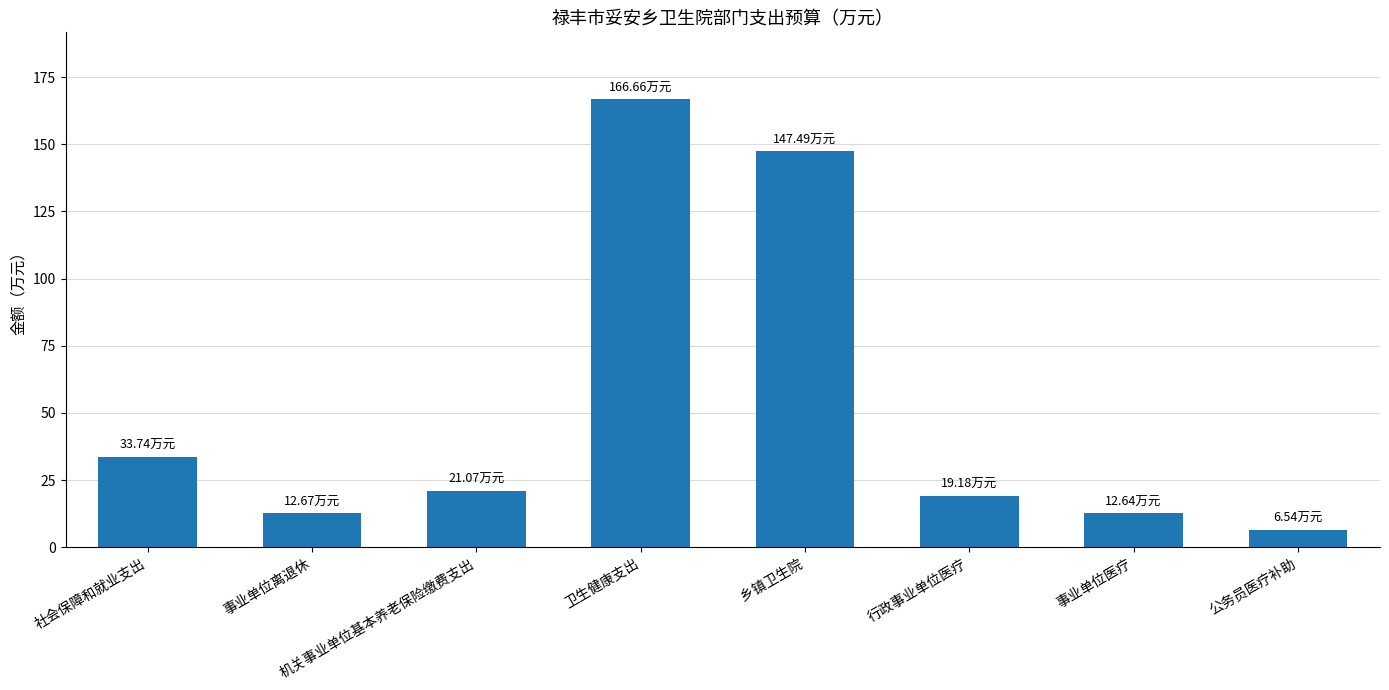

What is the ratio of the value at 公务员医疗补助 to the value at 行政事业单位医疗?

0.3